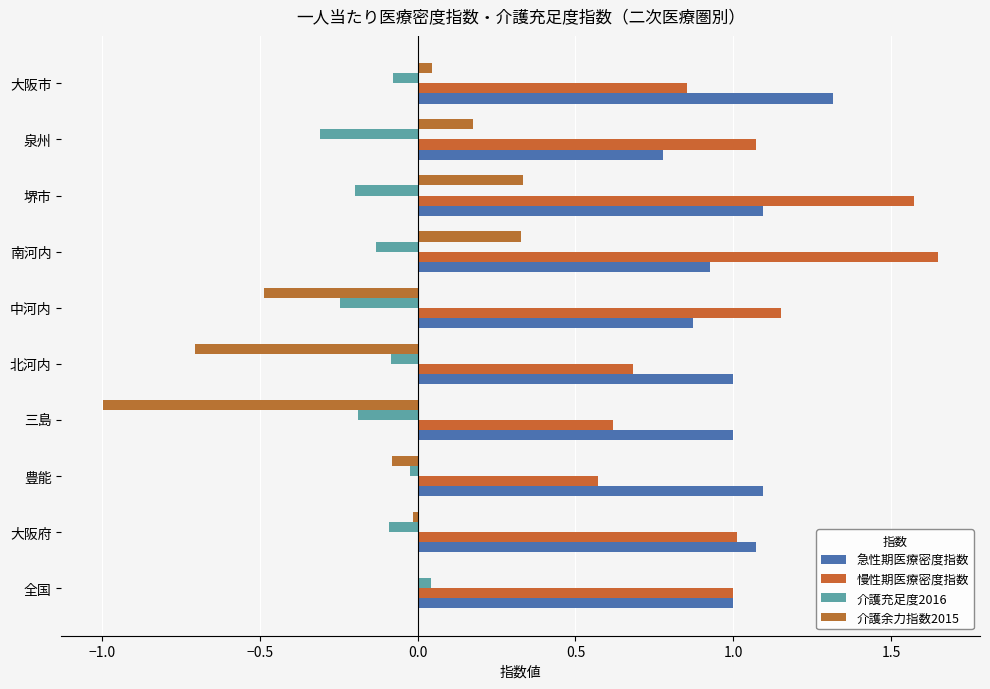

What is the difference between the maximum and minimum values in the 介護余力指数2015 series?

1.3